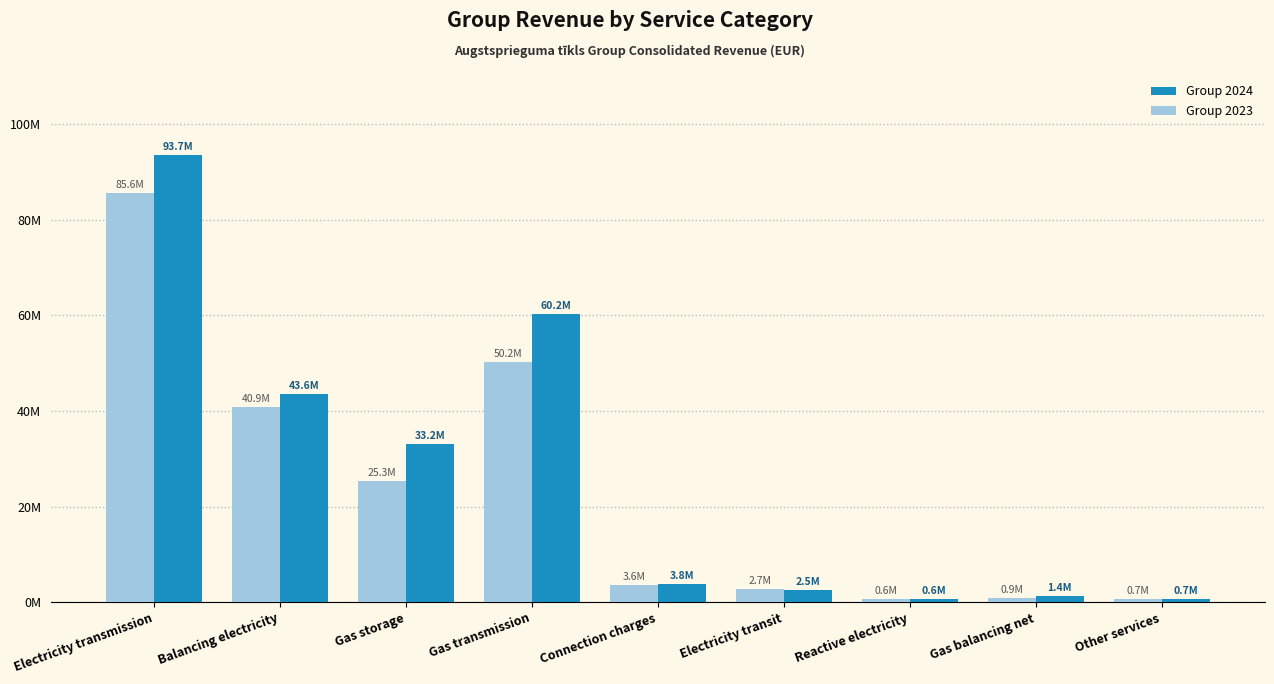

Rank the series by their average value, from highest to lowest.

Group 2024, Group 2023